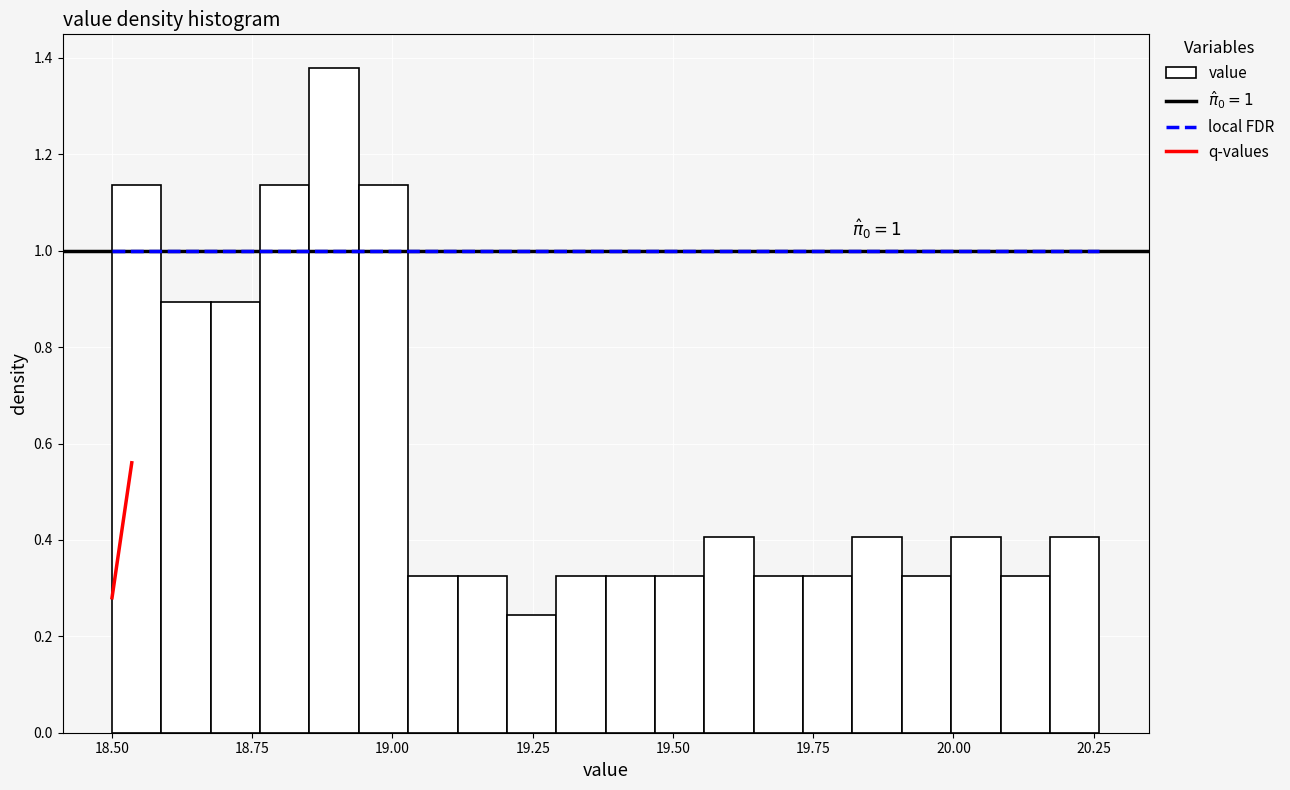

Around what value on the x-axis is the tallest bar? Give the approximate position of its centre, as read against the axis.

18.90